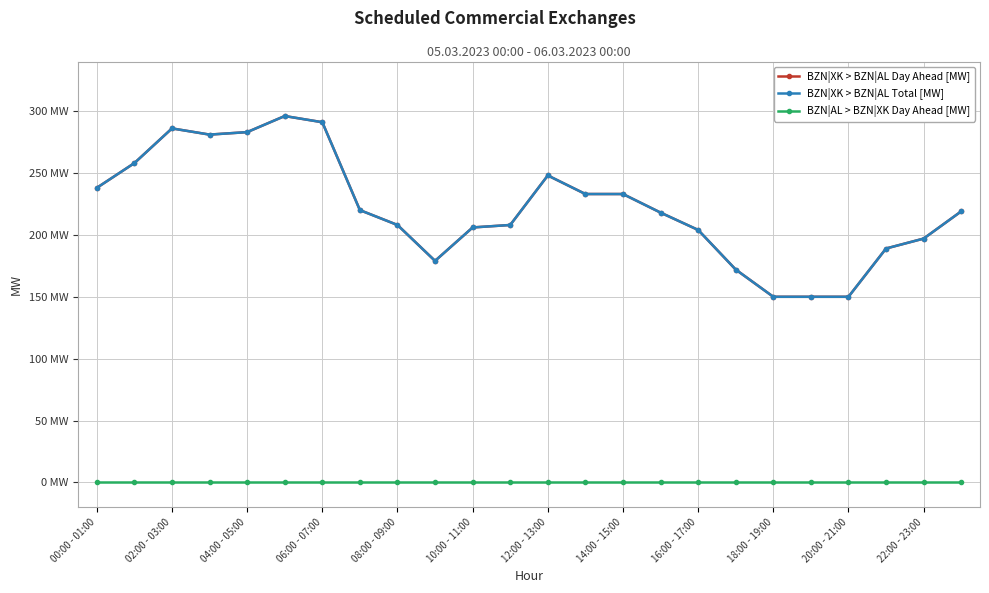

Does the chart have visible grid lines?

Yes